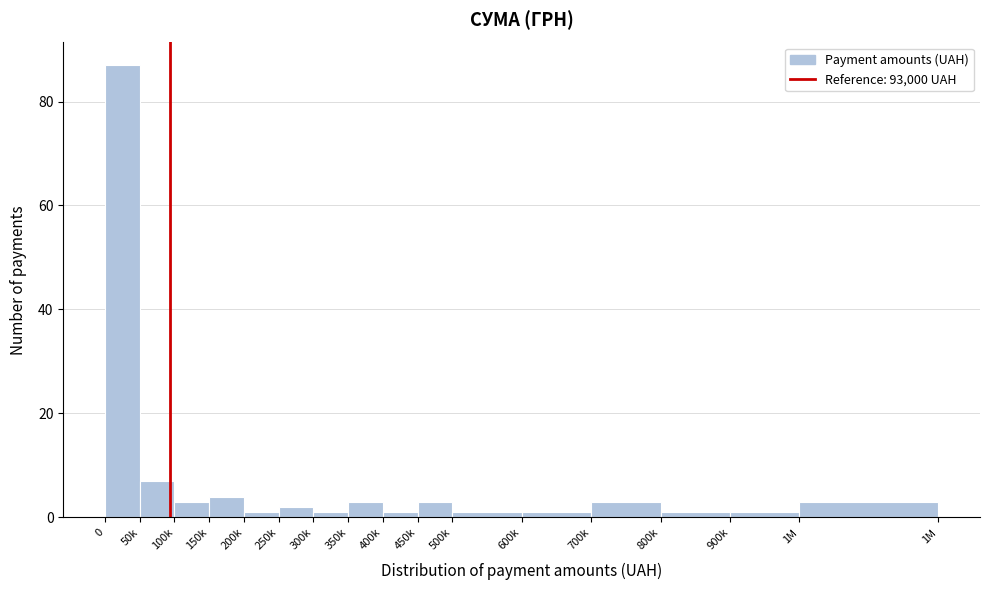

Reading left to right, transcribe all the data shown in this chart.

87	7	3	4	1	2	1	3	1	3	1	1	3	1	1	3